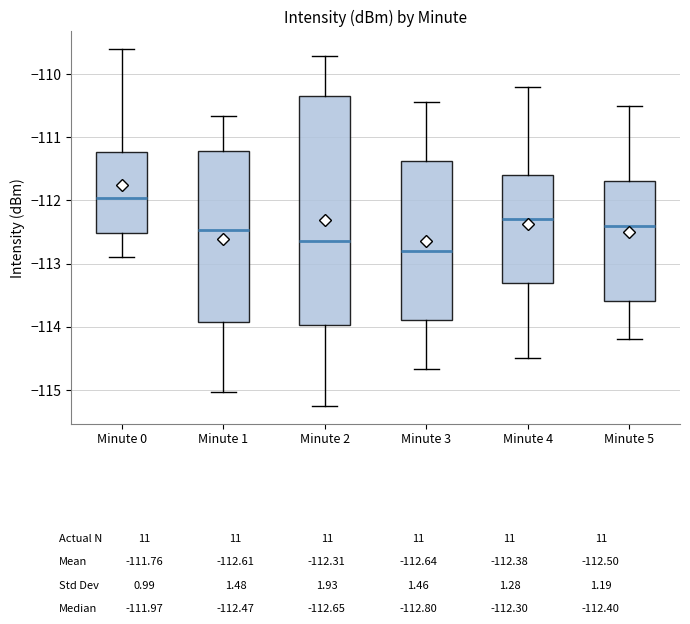

Which box has the lowest median line?

Minute 3